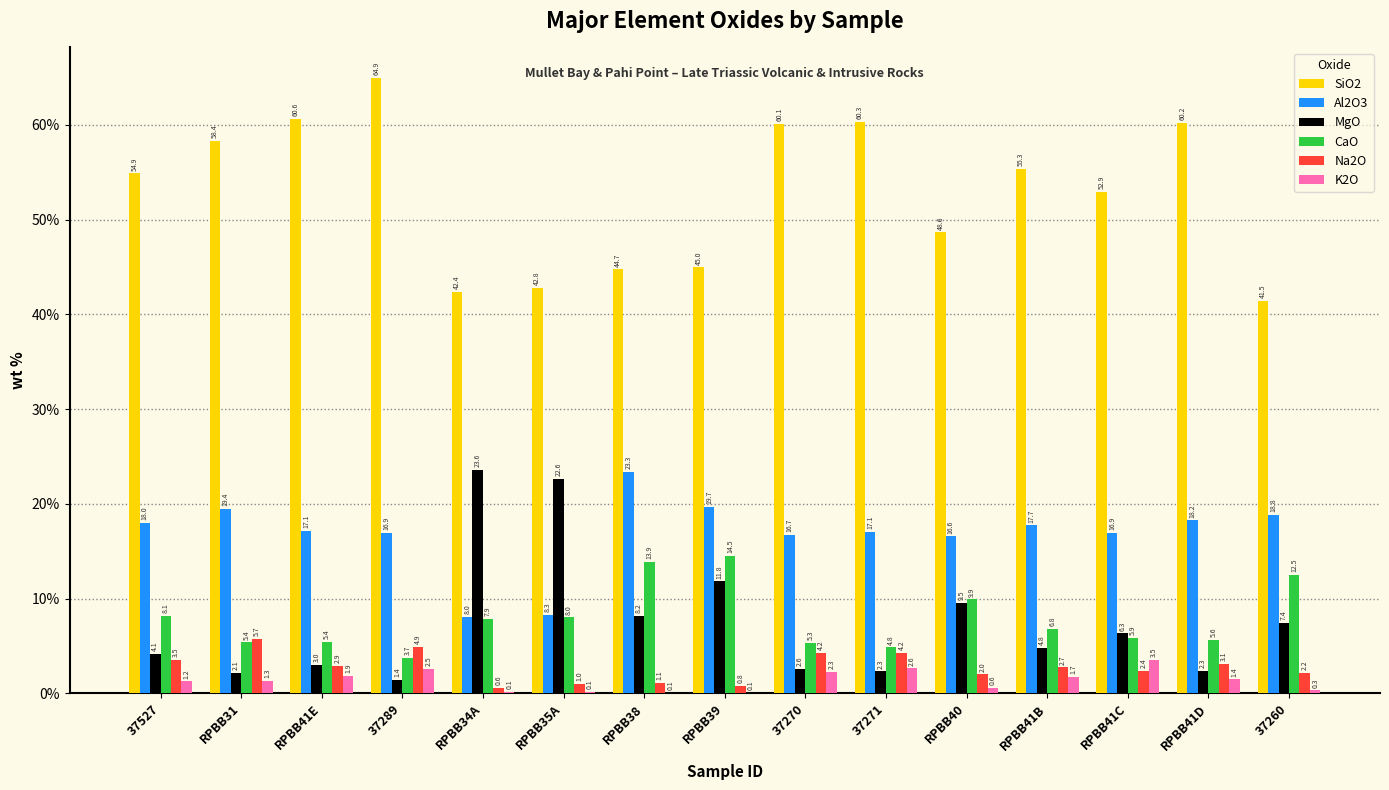

The MgO series shows 4.5 at RPBB38. True or false?

False